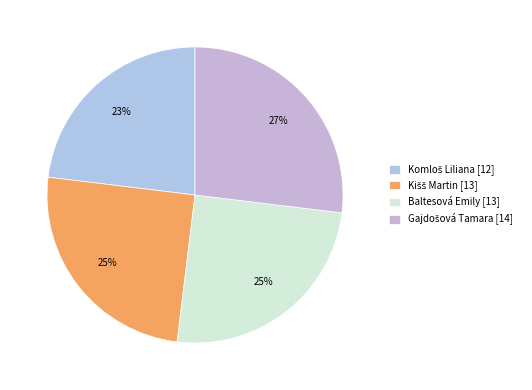

How many segments does this pie chart have?

4